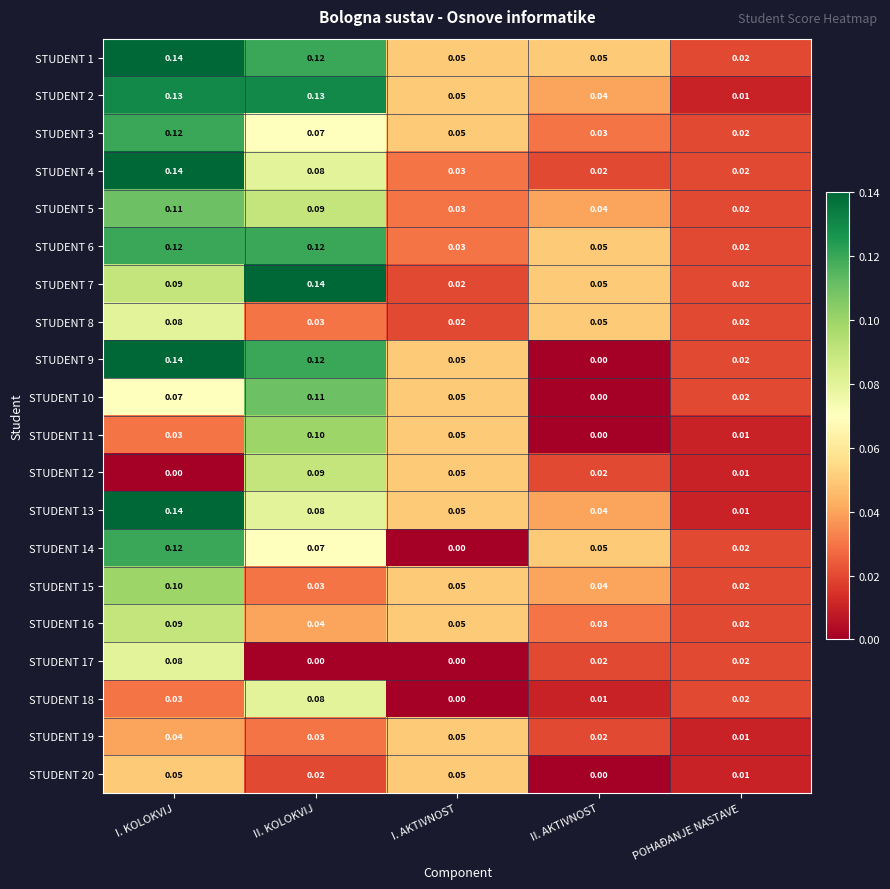

At which label is STUDENT 3 closest to 0?

POHAĐANJE NASTAVE